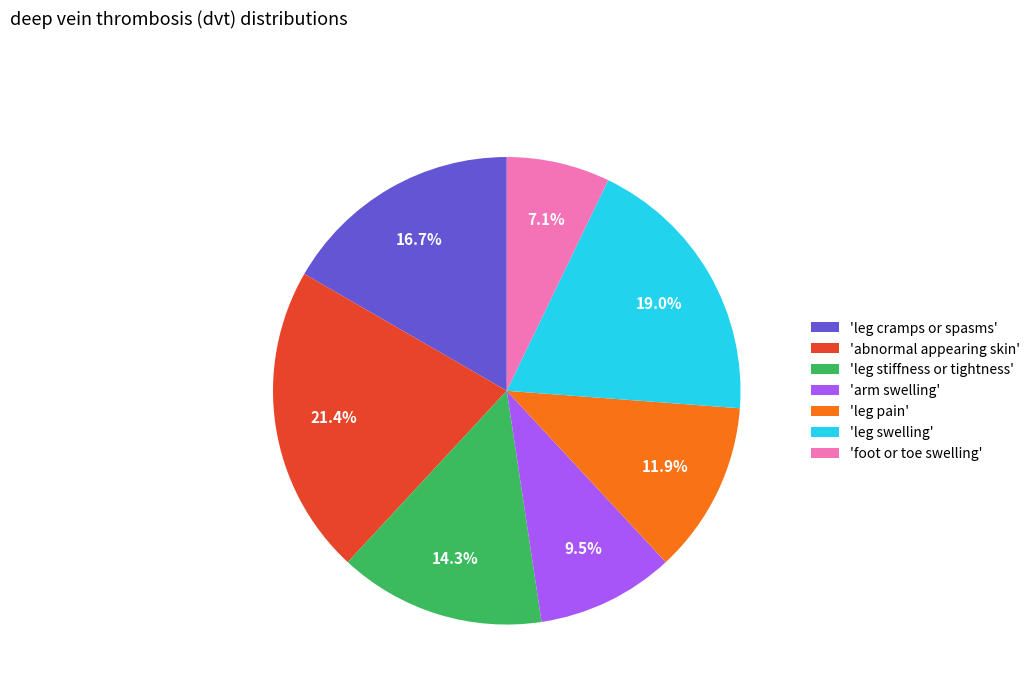

How many slices are in this pie chart?

7